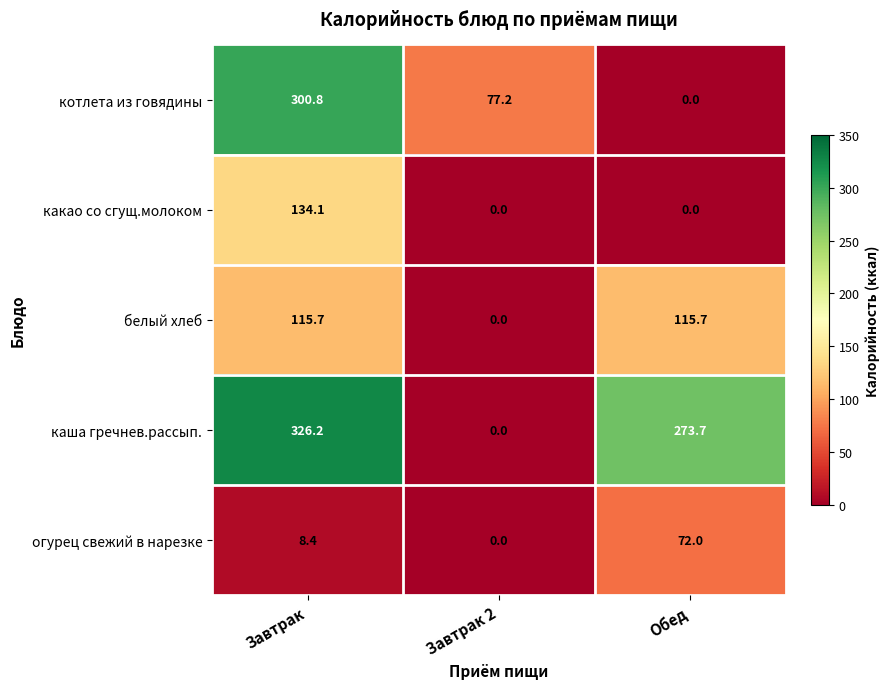

At which label does огурец свежий в нарезке first exceed 8?

Завтрак